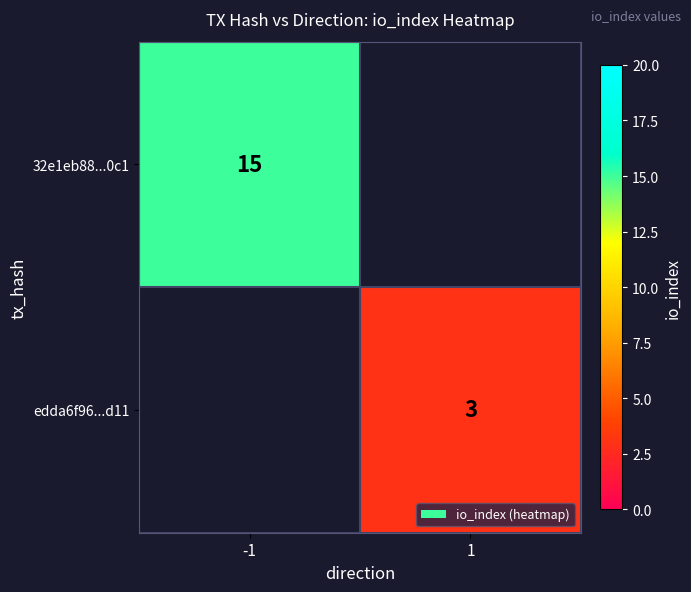

How many data points does each series have?

2